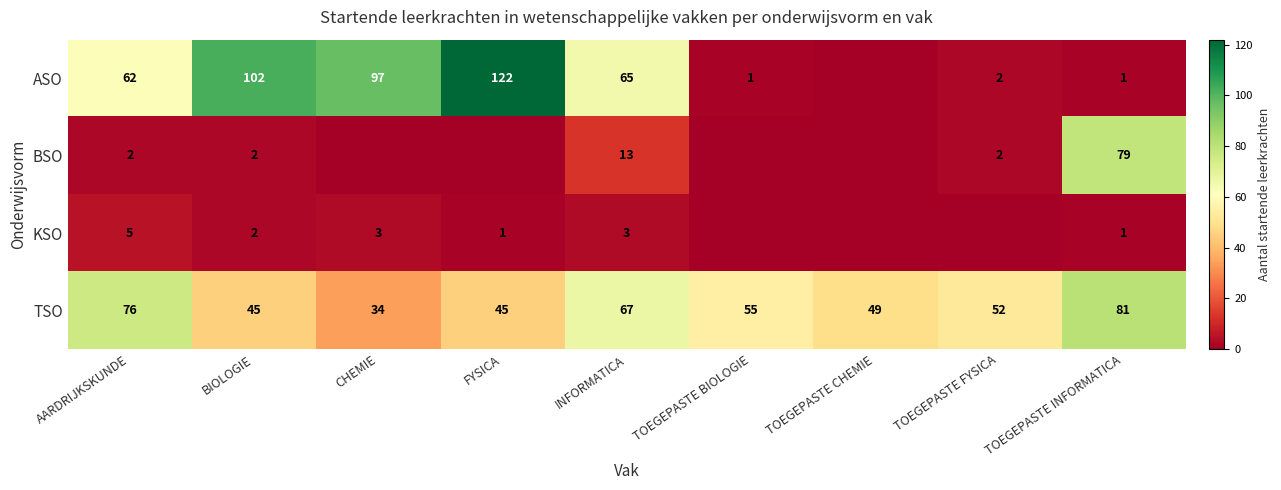

Is the value of ASO at BIOLOGIE greater than the value of TSO at BIOLOGIE?

Yes